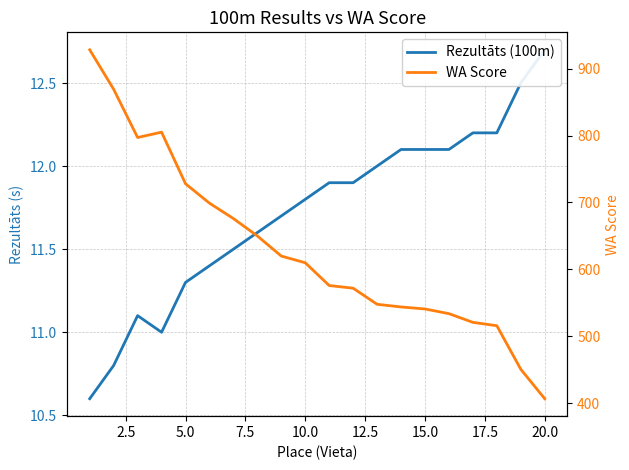

True or false: WA Score and Rezultāts (100m) intersect in this chart.

False